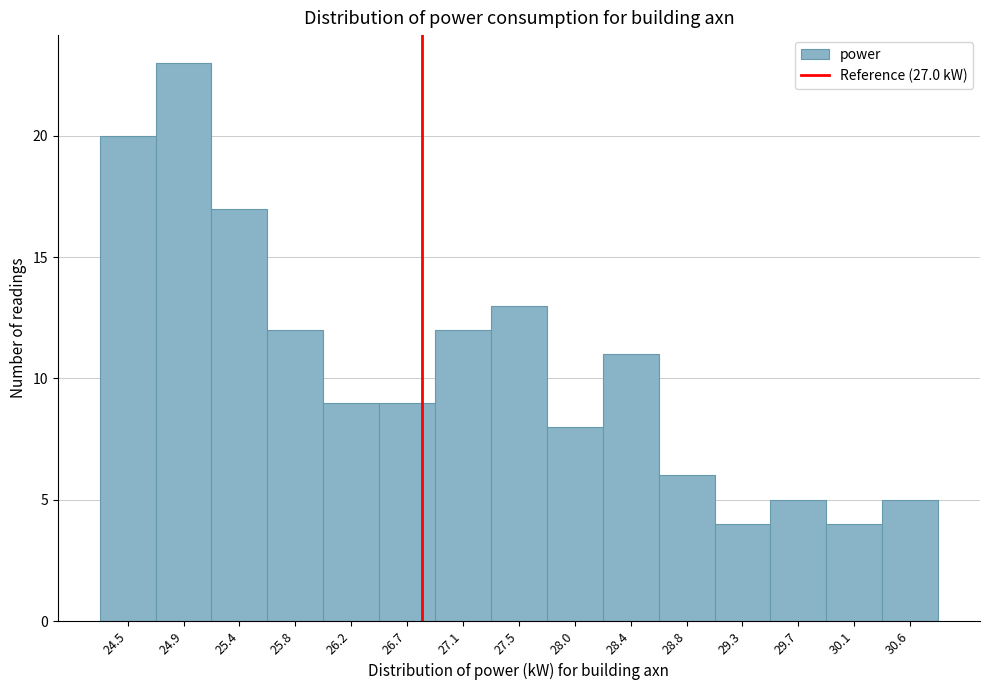

Reading left to right, extract all data points from this chart.

24.5=20	24.9=23	25.4=17	25.8=12	26.2=9	26.7=9	27.1=12	27.5=13	28.0=8	28.4=11	28.8=6	29.3=4	29.7=5	30.1=4	30.6=5